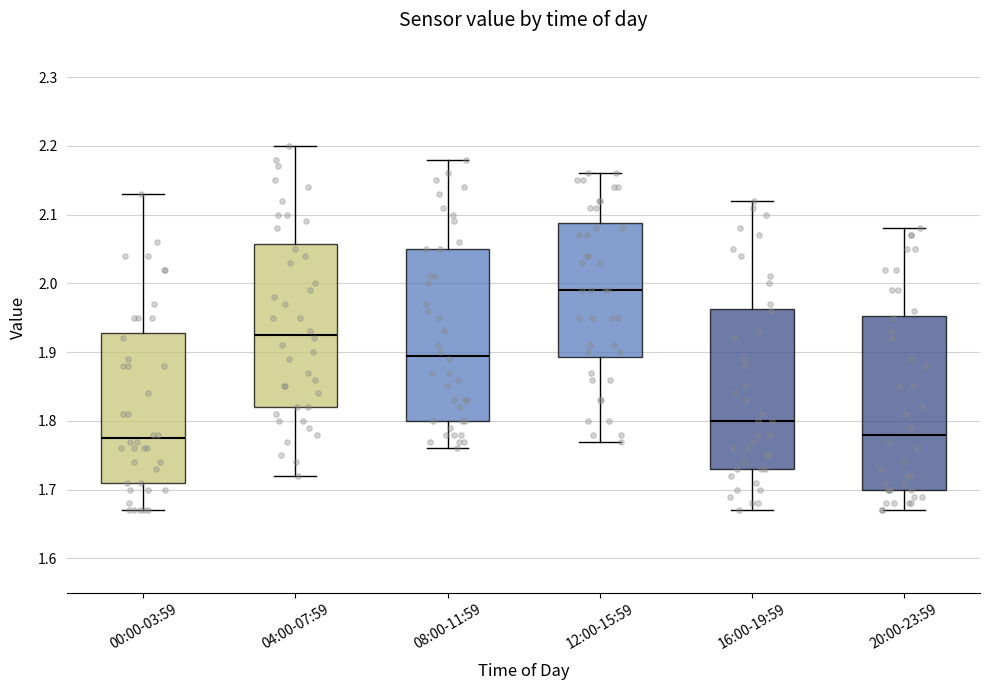

Reading left to right, read every box against the y-axis: the position of its median line, the range the box covers, and the ends of its whiskers. The values are not printed on the chart, so give them approximately, as read against the axis.

00:00-03:59: median 1.78, box 1.71 to 1.93, whiskers 1.67 to 2.13
04:00-07:59: median 1.93, box 1.82 to 2.06, whiskers 1.72 to 2.20
08:00-11:59: median 1.90, box 1.80 to 2.05, whiskers 1.76 to 2.18
12:00-15:59: median 1.99, box 1.89 to 2.09, whiskers 1.77 to 2.16
16:00-19:59: median 1.80, box 1.73 to 1.96, whiskers 1.67 to 2.12
20:00-23:59: median 1.78, box 1.70 to 1.95, whiskers 1.67 to 2.08